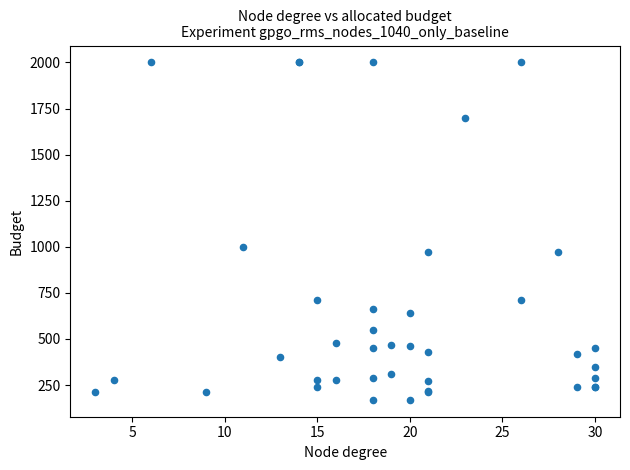

What Y value in the scatter plot is closest to 1085?

1000